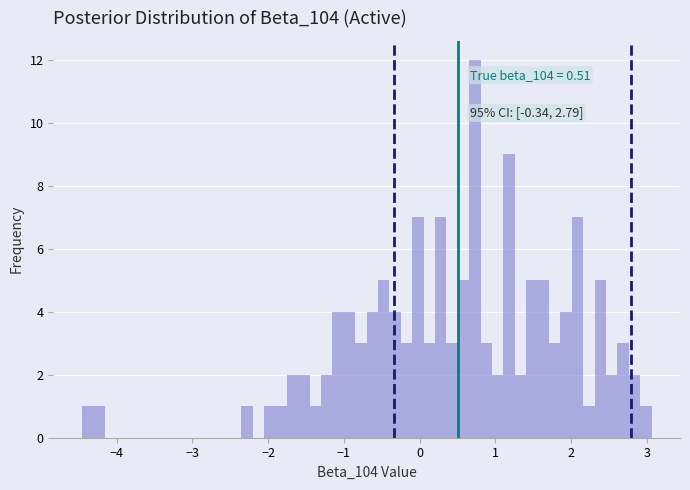

Read against the x-axis, roughly where is the centre of the tallest bar?

0.7